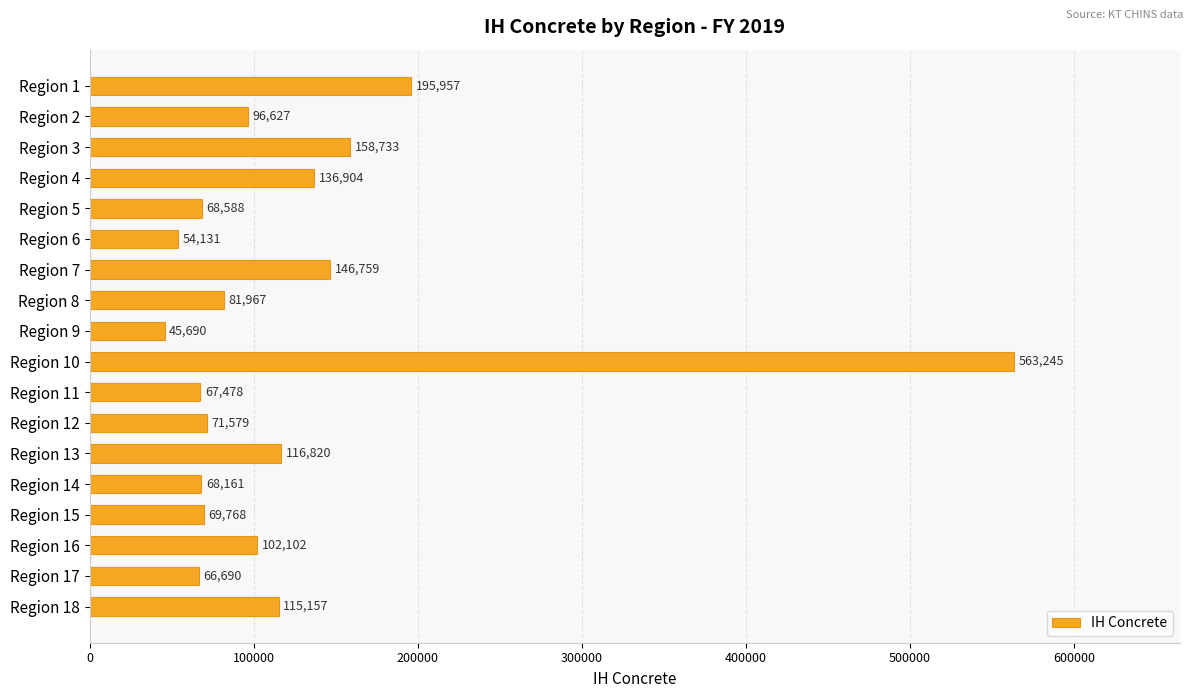

What is the value of the 9th bar from the top?

45690